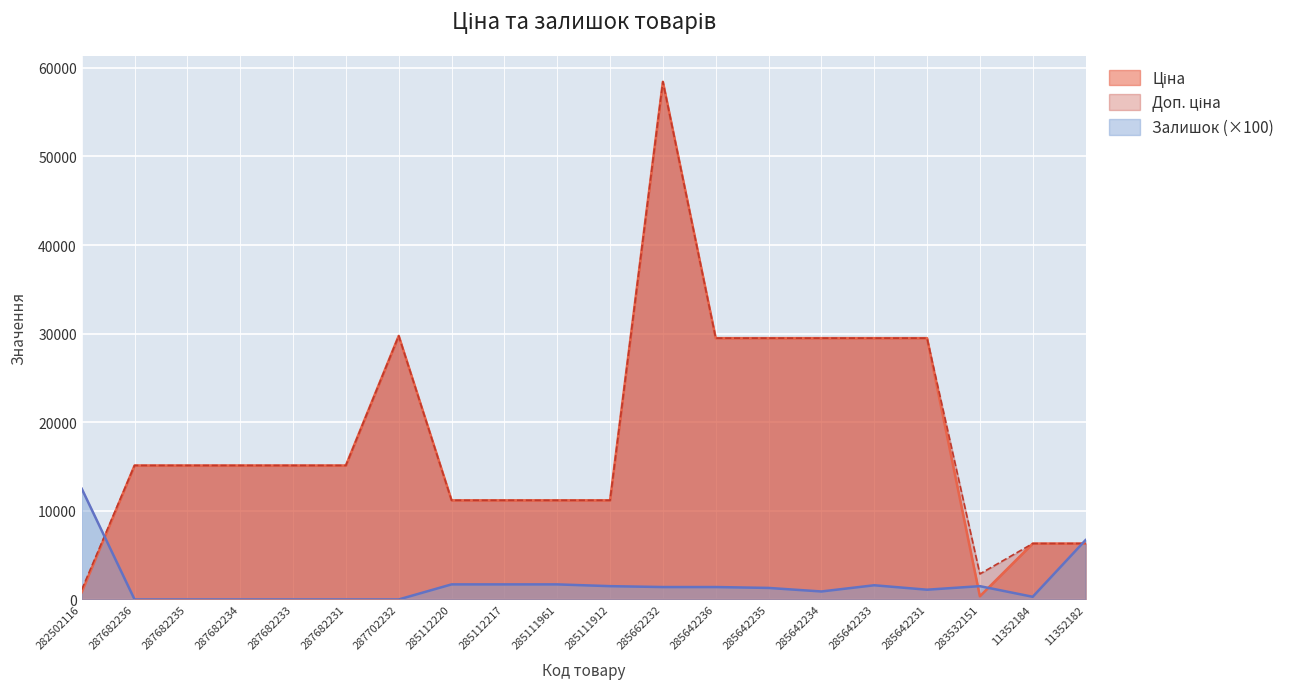

At how many categories does at least one series exceed 52164?

1